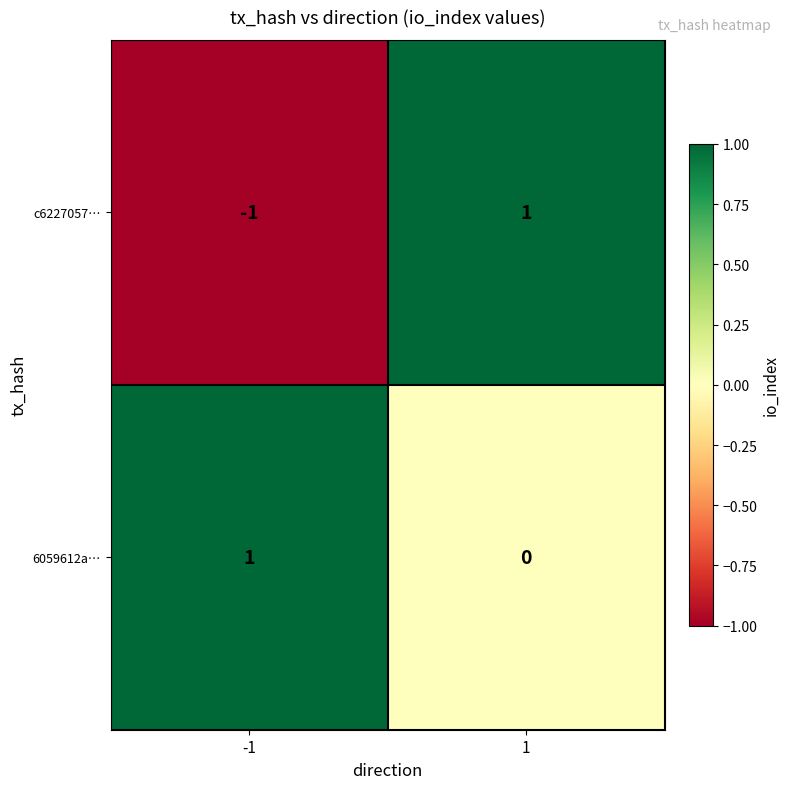

Between -1 and 1, which series saw the biggest shift?

c6227057…